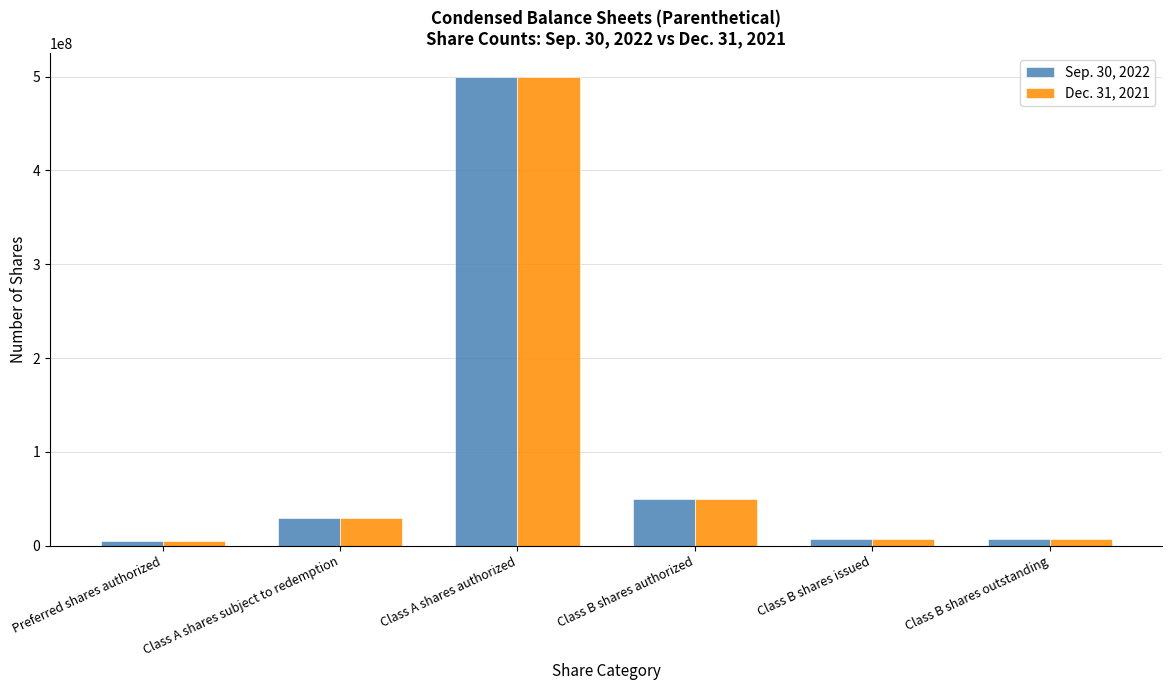

Which category has the highest value across all series?

Class A shares authorized